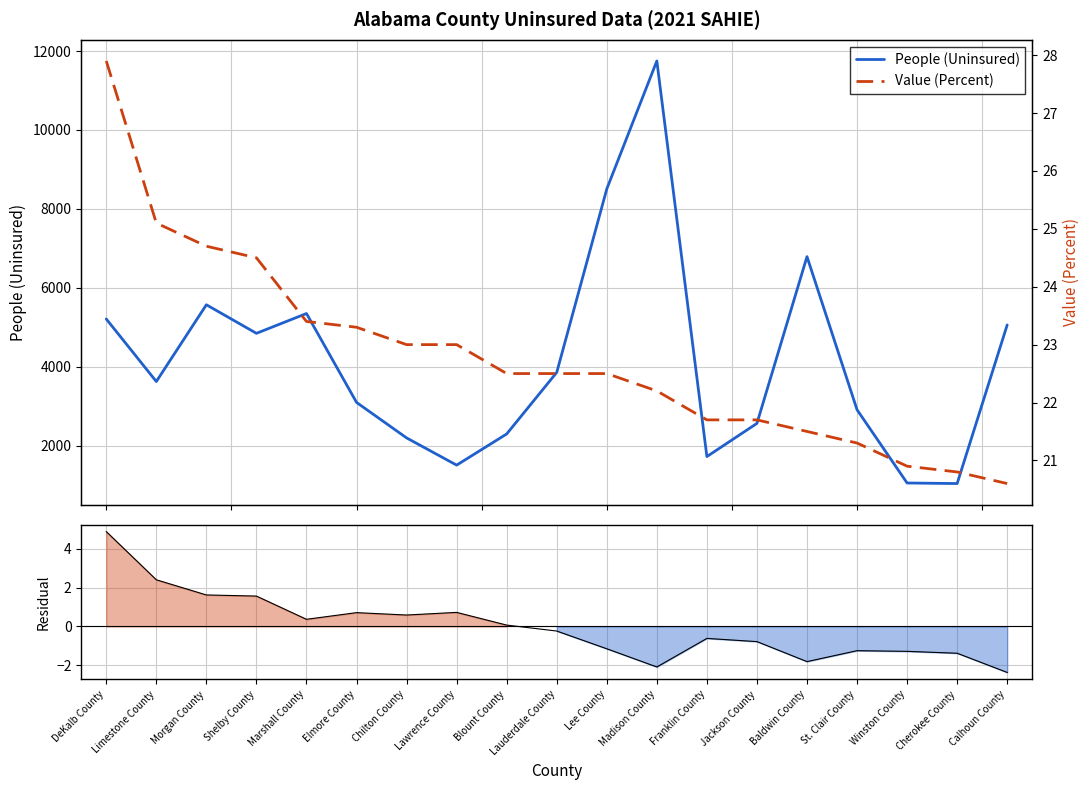

Which series has the largest total across all categories?

People (Uninsured)